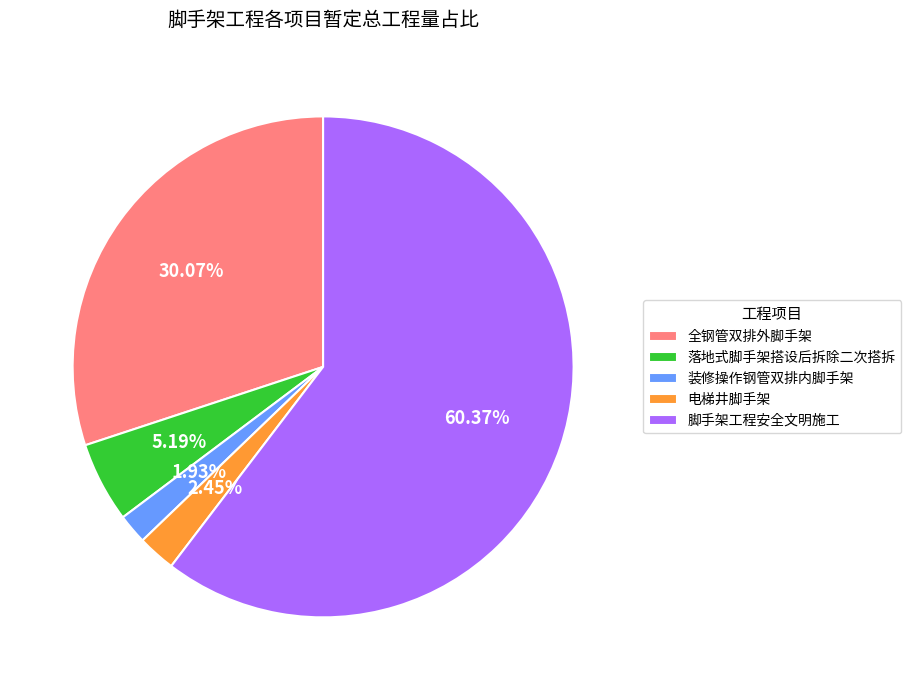

What is the total percentage of 脚手架工程安全文明施工 and 落地式脚手架搭设后拆除二次搭拆?

65.6%